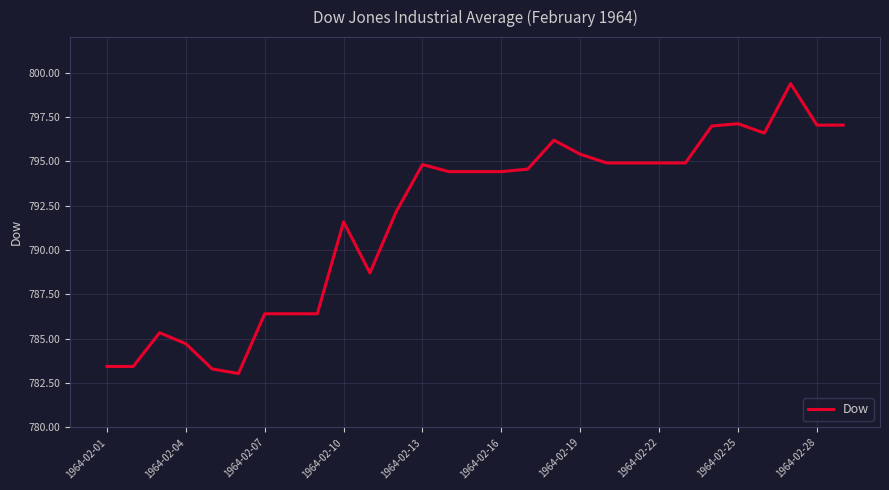

What is the difference between the maximum and minimum values?

16.3